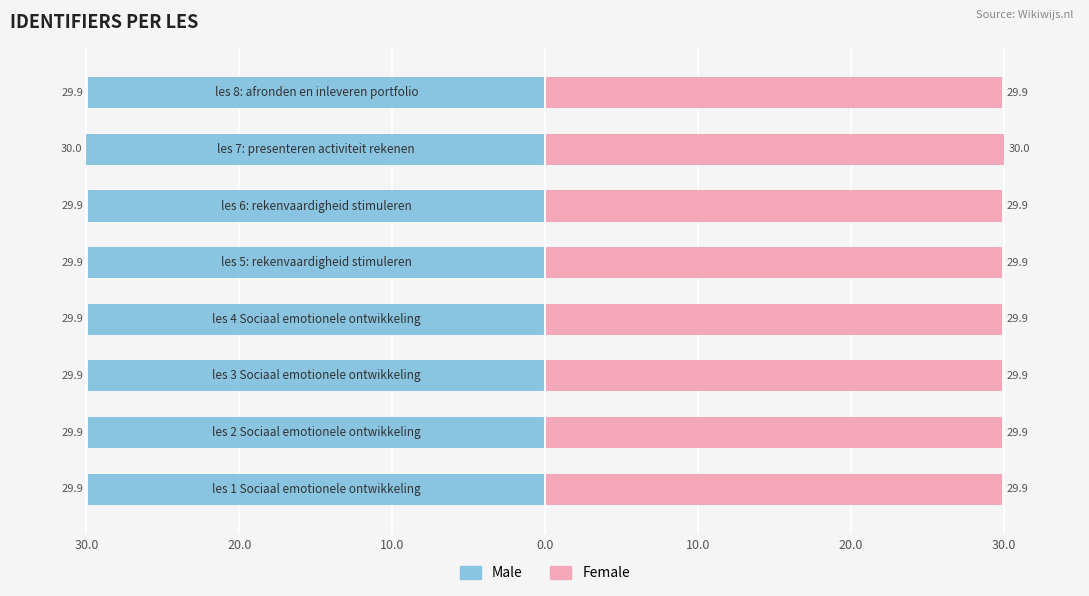

True or false: Male has a value of -29.9 at 30.0.

True